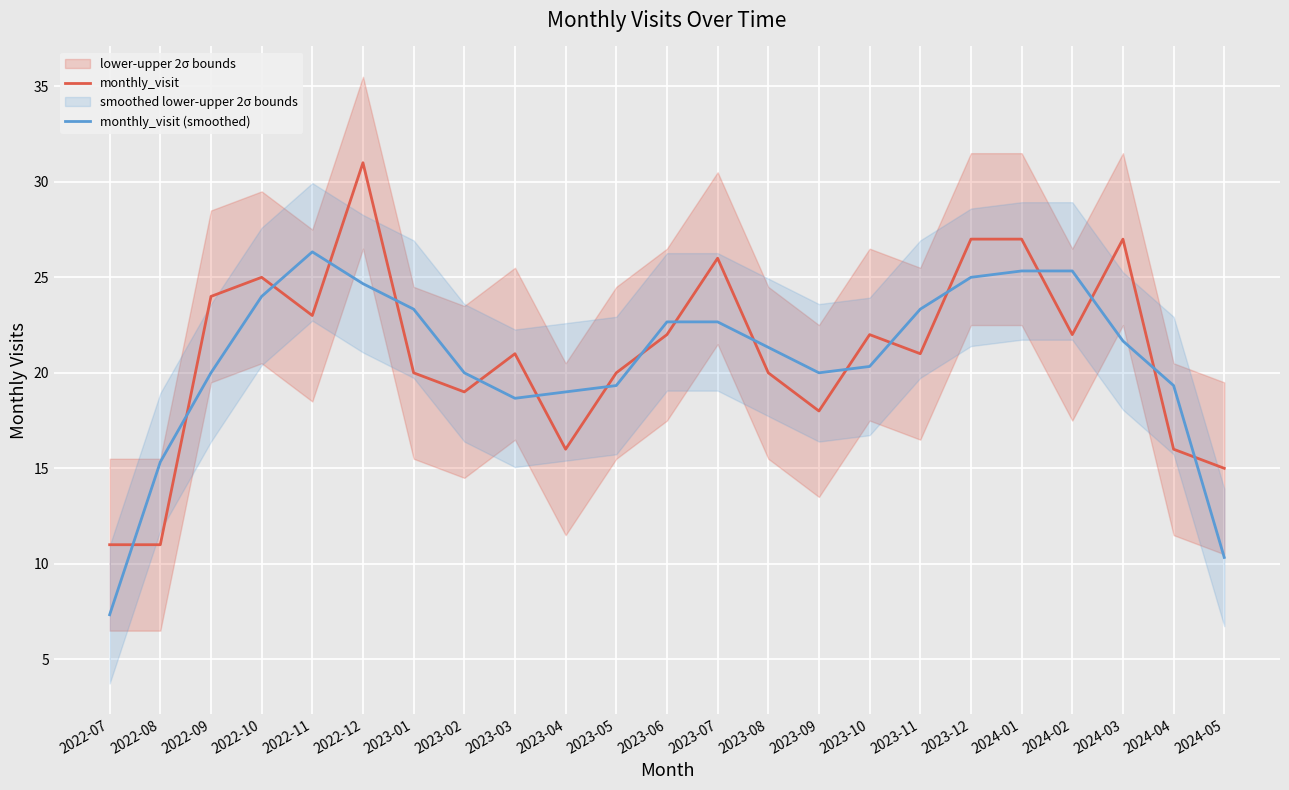

Is it true that monthly_visit equals 15.0 at 2023-10?

False